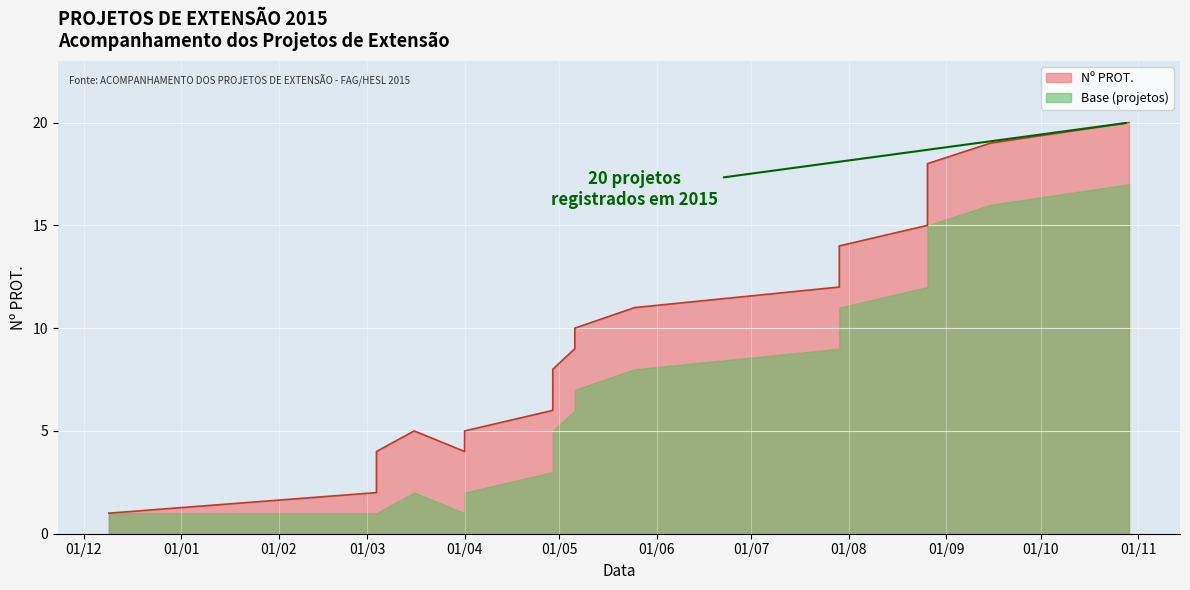

How many points are higher than both their immediate neighbors (excluding endpoints)?

1